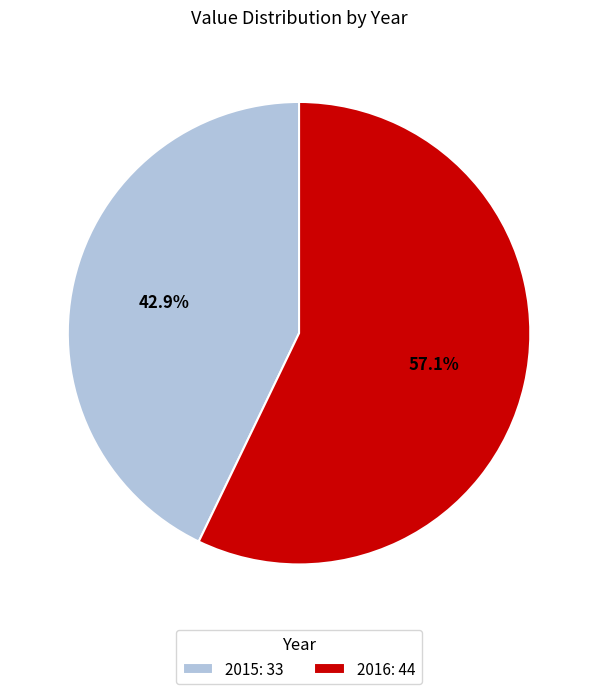

To the nearest percent, what is the difference between the largest and smallest slice percentages?

14%